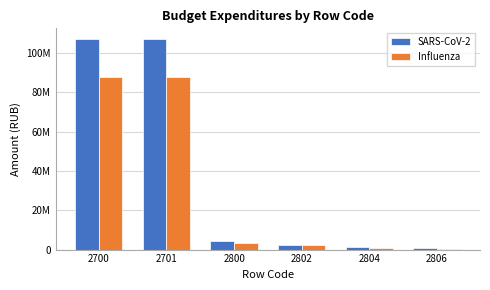

Reading left to right, list all the values displayed in this chart.

SARS-CoV-2: 2700=107134126.9	2701=107134126.9	2800=4204433.4	2802=2176154.1	2804=1238478.5	2806=789800.8
Influenza: 2700=87565868.9	2701=87565868.9	2800=3382155.3	2802=2176154.1	2804=770478.5	2806=435522.7